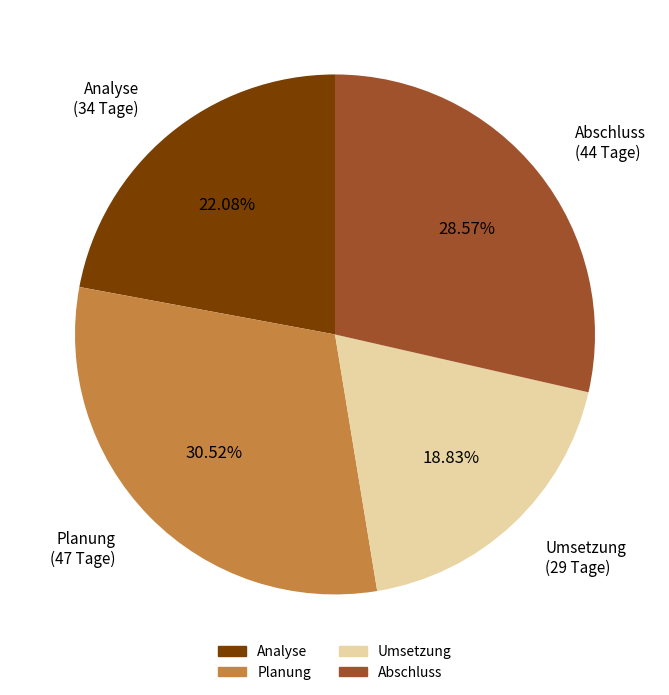

Which slice is the smallest?

Umsetzung